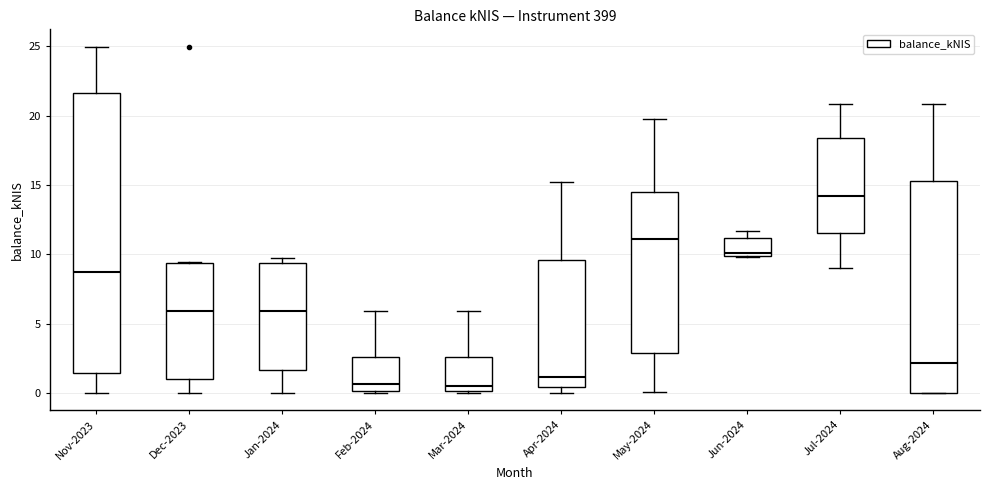

Reading left to right, read every box against the y-axis: the position of its median line, the range the box covers, and the ends of its whiskers. The values are not printed on the chart, so give them approximately, as read against the axis.

Nov-2023: median 8.5, box 1.5 to 21.5, whiskers 0.0 to 25.0
Dec-2023: median 6.0, box 1.0 to 9.5, whiskers 0.0 to 9.5
Jan-2024: median 6.0, box 1.5 to 9.5, whiskers 0.0 to 10.0
Feb-2024: median 0.5, box 0.0 to 2.5, whiskers 0.0 (just below the box's lower edge) to 6.0
Mar-2024: median 0.5, box 0.0 to 2.5, whiskers 0.0 to 6.0
Apr-2024: median 1.0, box 0.5 to 9.5, whiskers 0.0 to 15.0
May-2024: median 11.0, box 3.0 to 14.5, whiskers 0.0 to 19.5
Jun-2024: median 10.0 (just above the box's lower edge), box 10.0 to 11.0, whiskers 10.0 to 11.5
Jul-2024: median 14.0, box 11.5 to 18.5, whiskers 9.0 to 21.0
Aug-2024: median 2.0, box 0.0 to 15.5, whiskers 0.0 to 21.0